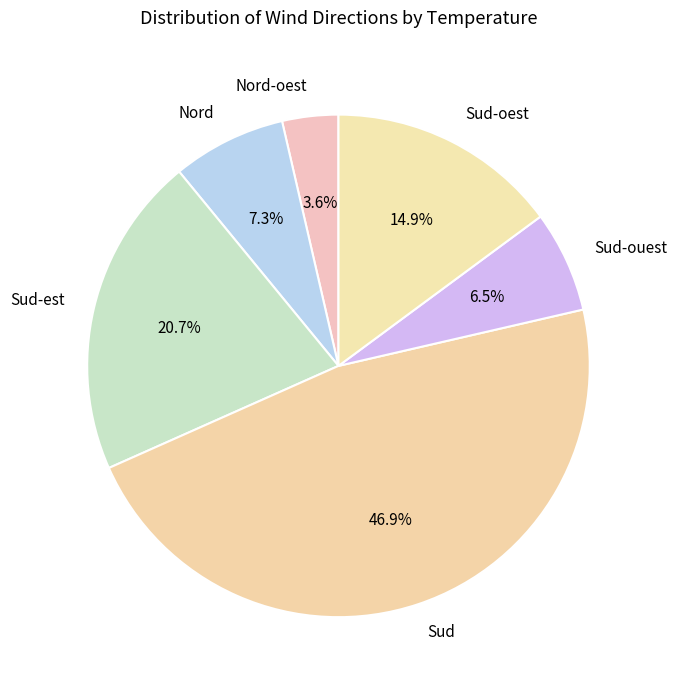

Is Sud the majority of the pie?

No